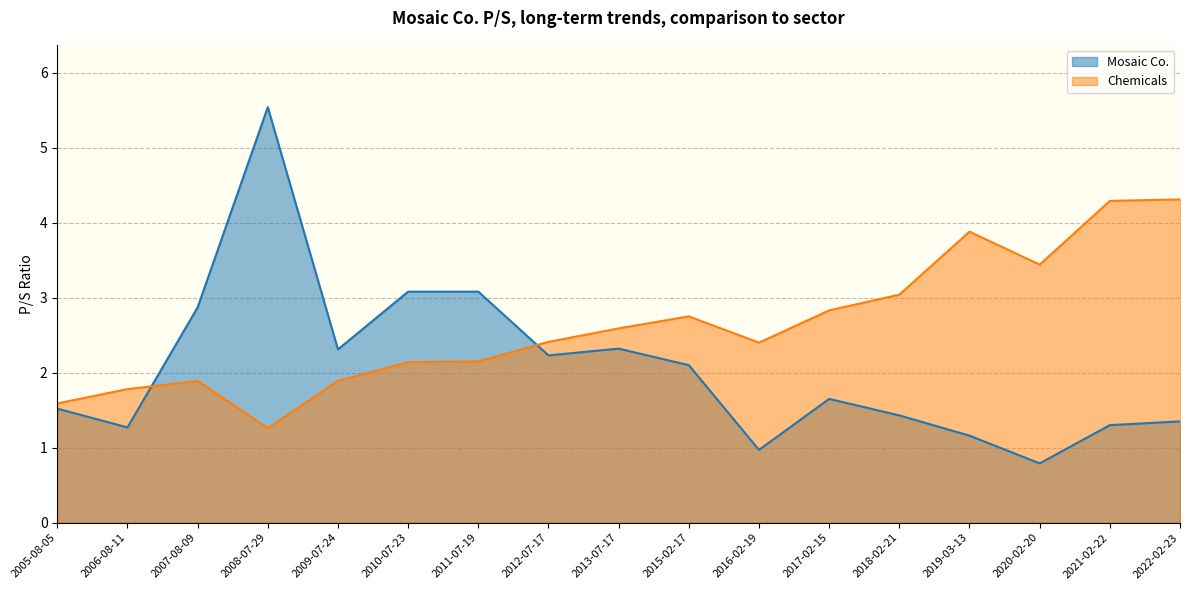

What is the difference between the second highest and minimum values in the Mosaic Co. series?

2.3